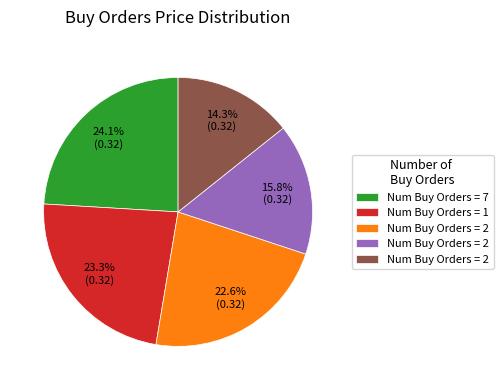

To the nearest percent, what is the difference between the largest and smallest slice percentages?

10%